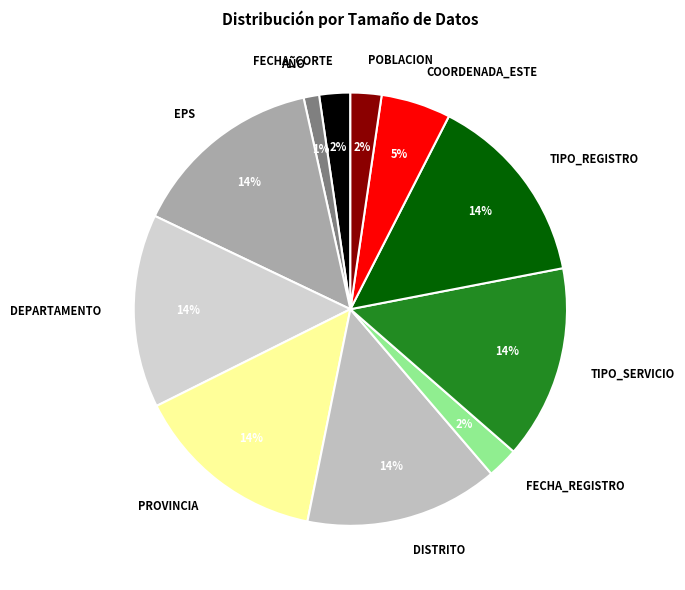

Which has a higher value, POBLACION or COORDENADA_ESTE?

COORDENADA_ESTE